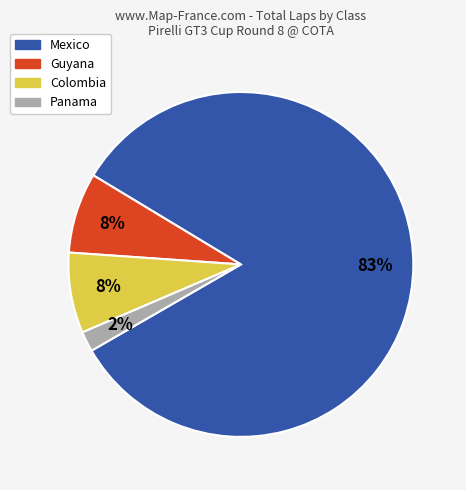

Combined, do Panama and Mexico account for over 50%?

Yes